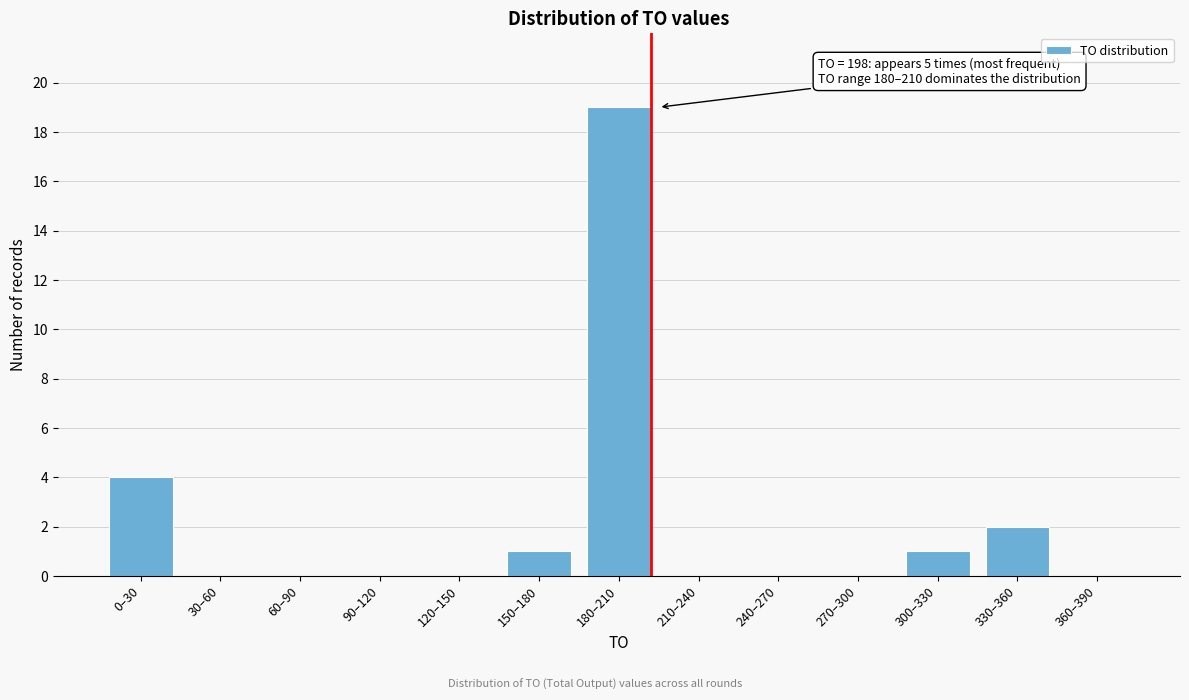

Reading left to right, extract all data points from this chart.

0–30=4	30–60=0	60–90=0	90–120=0	120–150=0	150–180=1	180–210=19	210–240=0	240–270=0	270–300=0	300–330=1	330–360=2	360–390=0